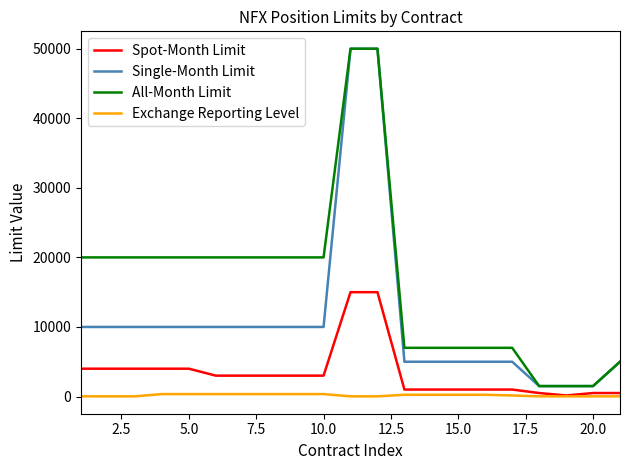

List the series in order of their overall mean, lowest first.

Exchange Reporting Level, Spot-Month Limit, Single-Month Limit, All-Month Limit